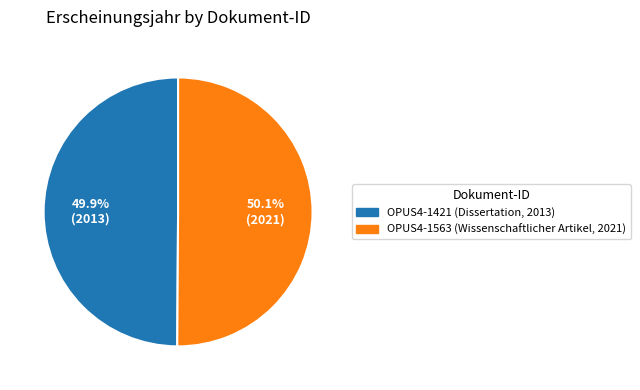

What is the ratio of the value at OPUS4-1421 (Dissertation, 2013) to the value at OPUS4-1563 (Wissenschaftlicher Artikel, 2021)?

1.0